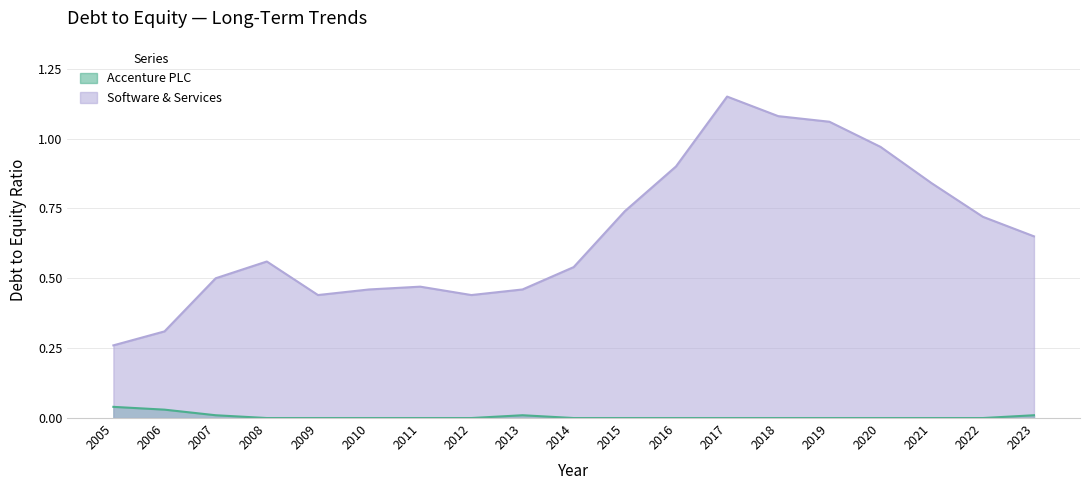

How many lines are shown in the chart?

2